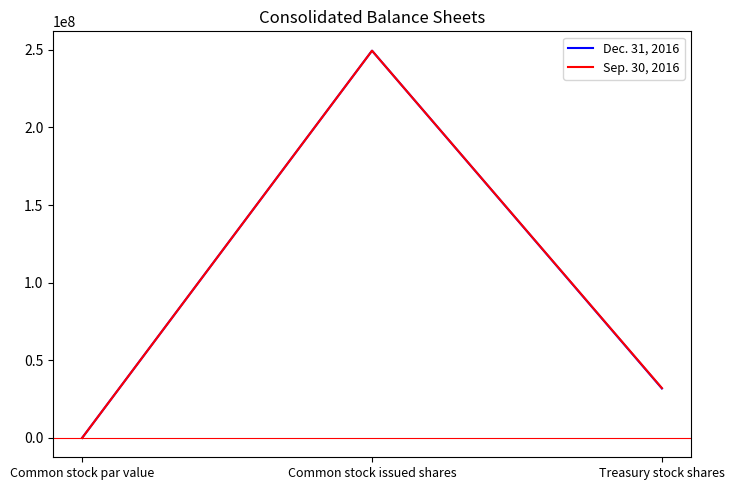

Rank the categories by Sep. 30, 2016 value from highest to lowest.

Common stock issued shares, Treasury stock shares, Common stock par value